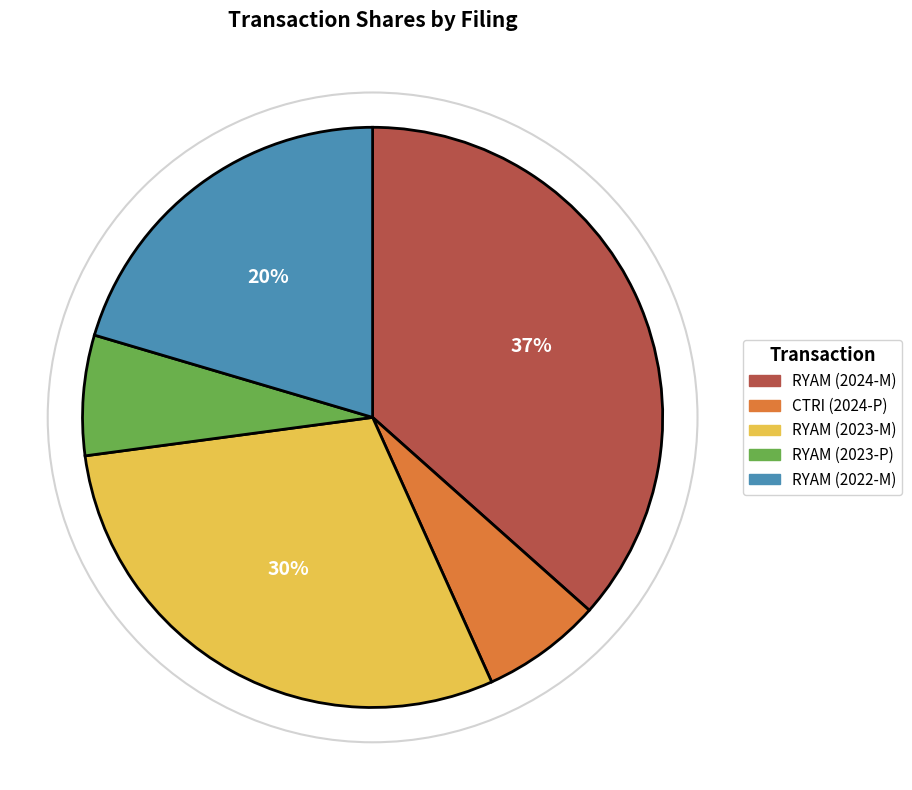

Is it true that RYAM (2022-M) is 7% of the pie?

False